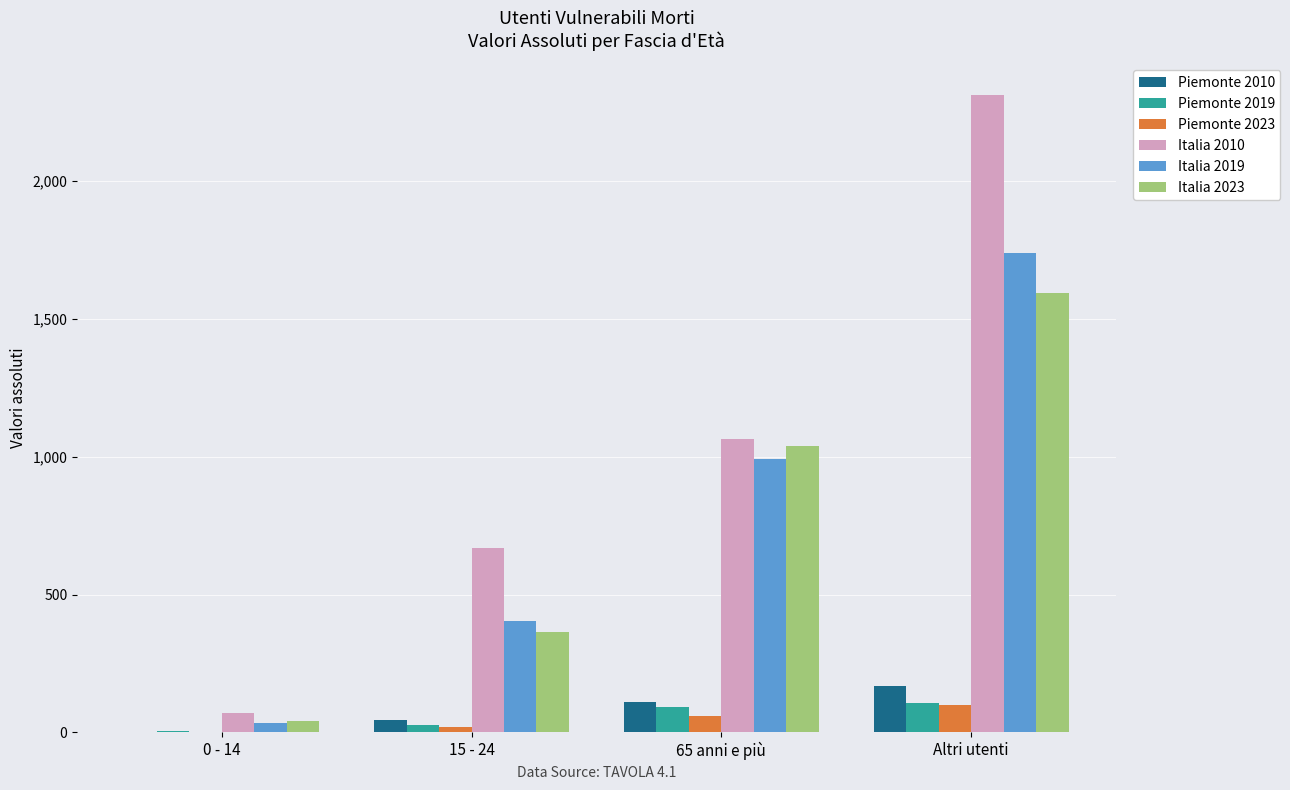

Which series has the largest total across all categories?

Italia 2010